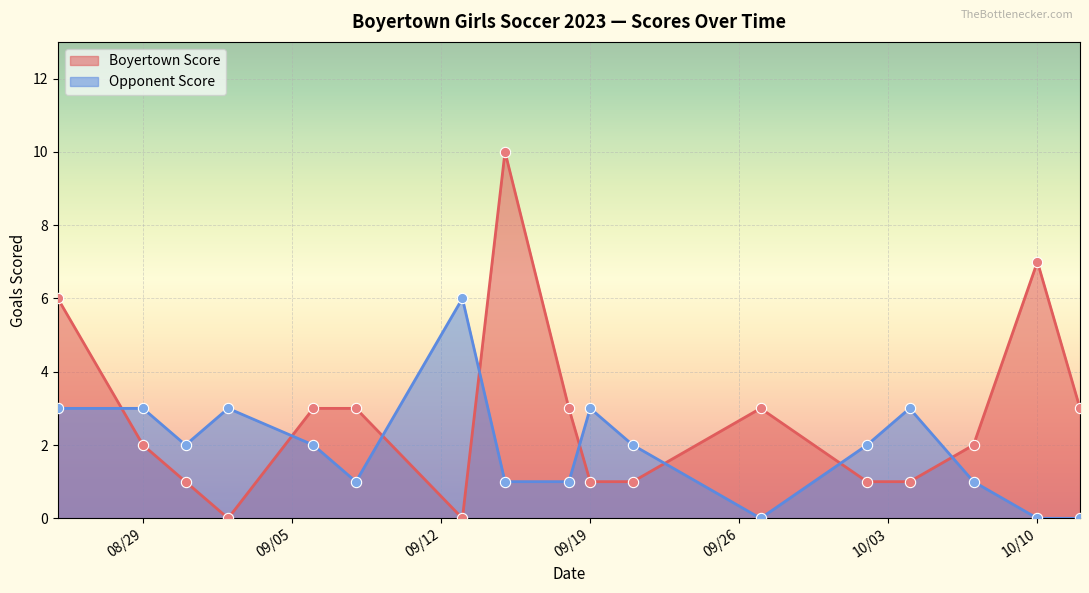

Which series has the largest Y range (max minus min)?

Boyertown Score